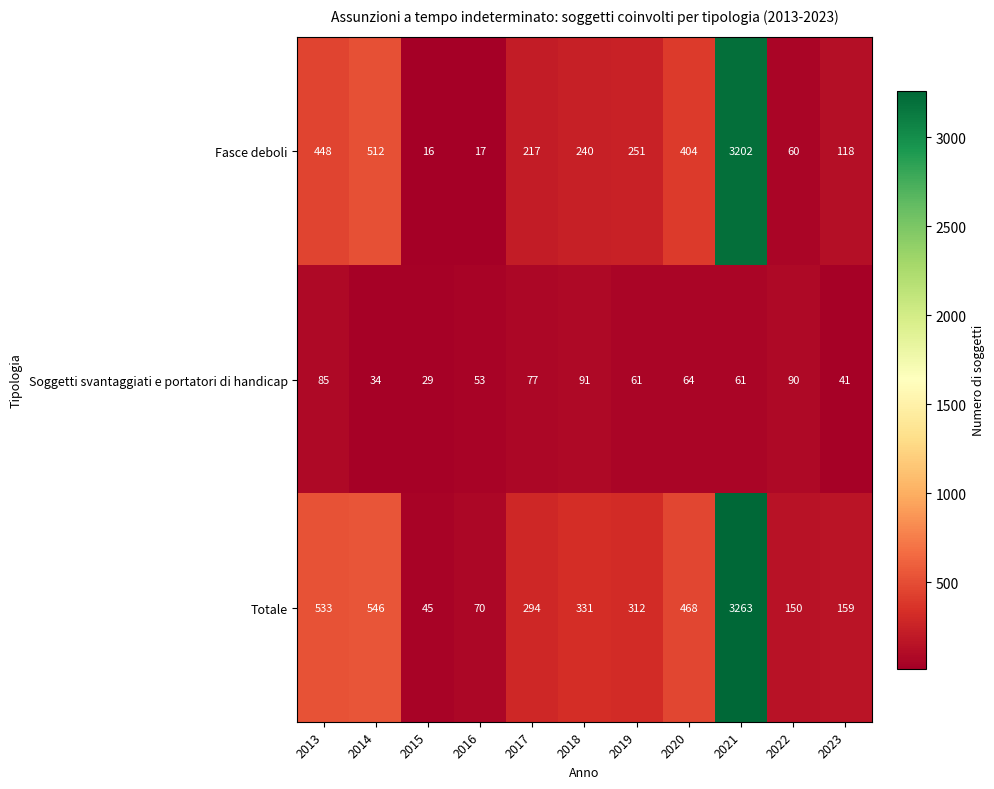

Which series changed the most between 2017 and 2018?

Totale